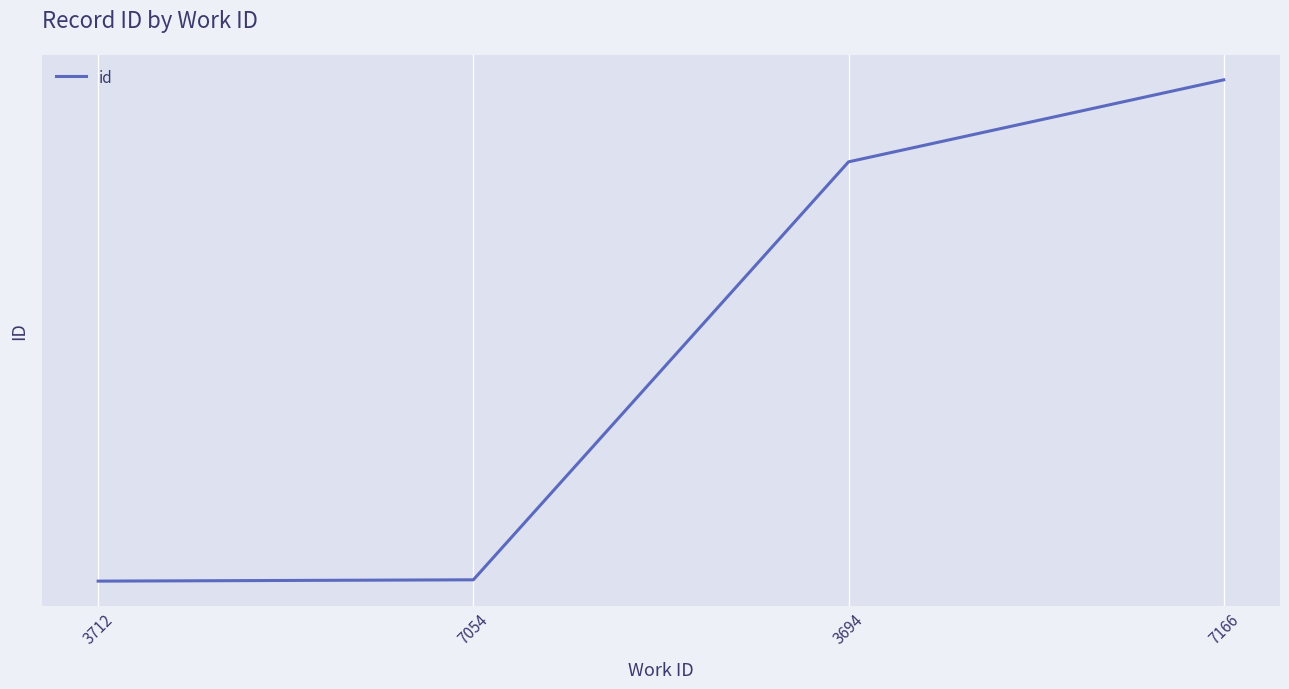

Does the chart have visible grid lines?

Yes